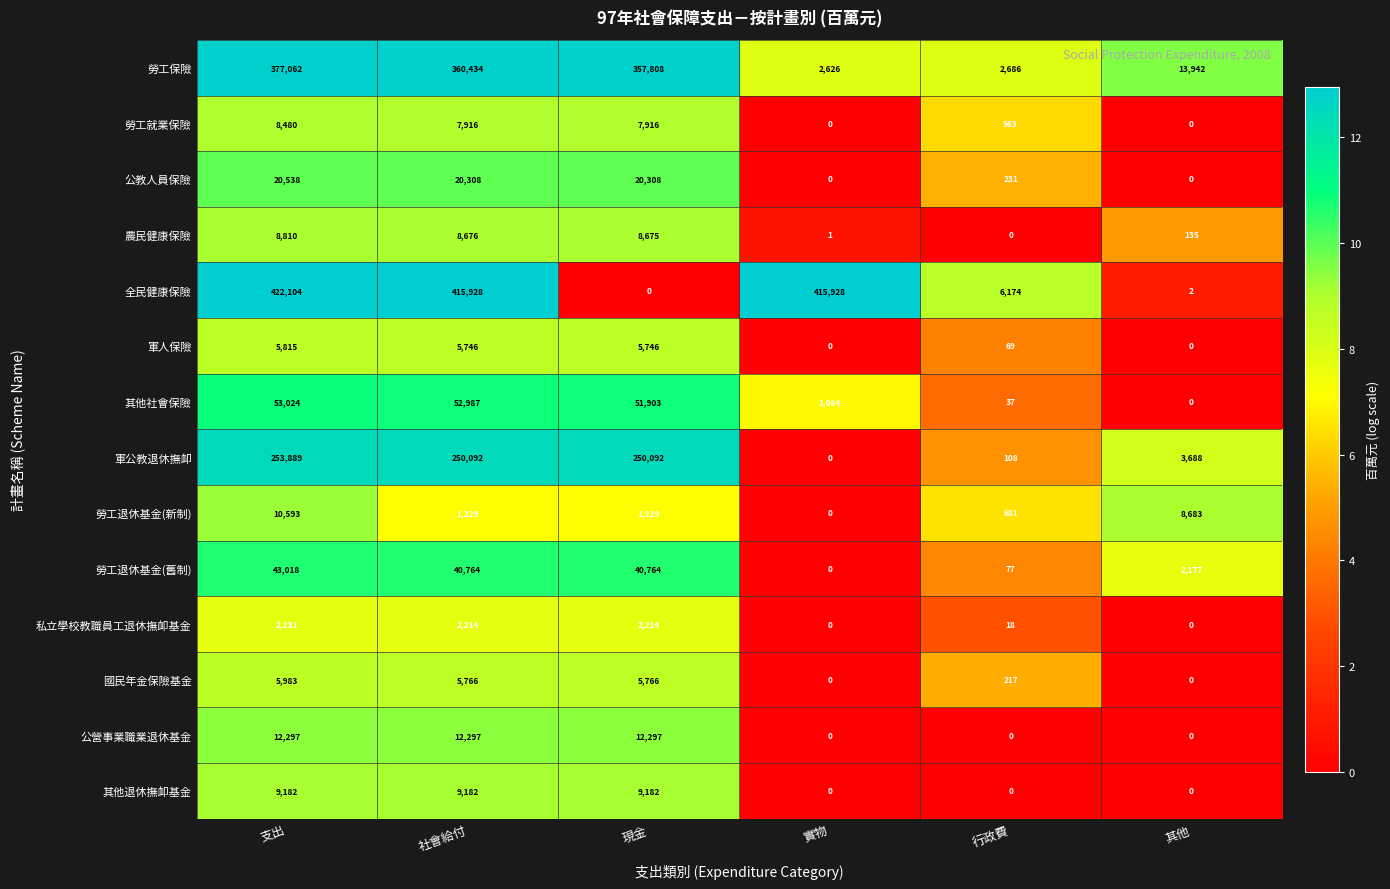

What is the average value of the 軍公教退休撫卹 series?

126312